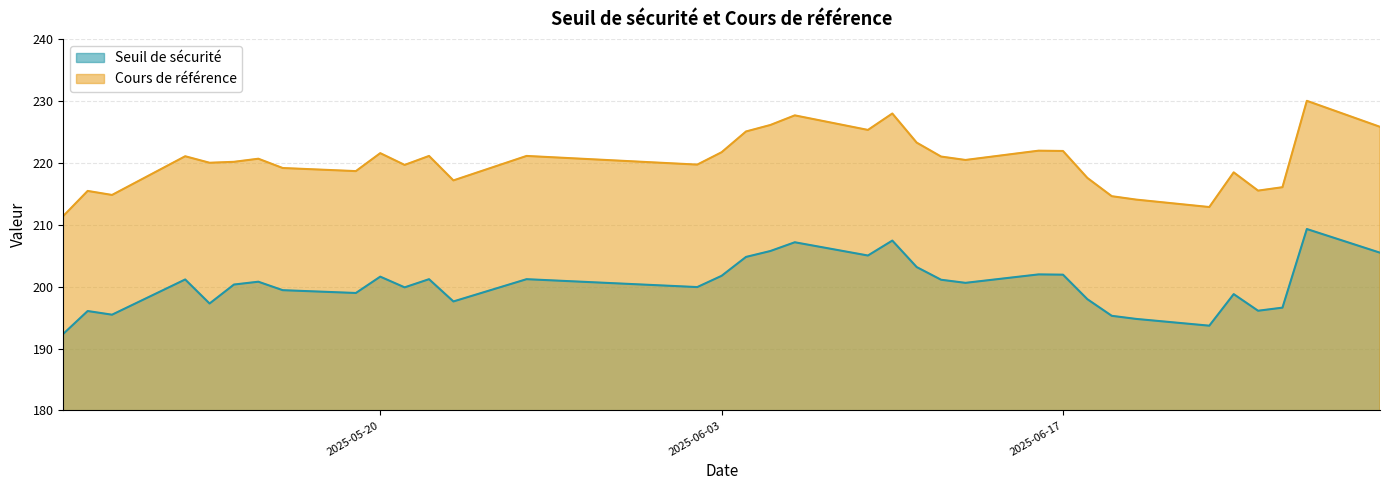

What are all the series names shown in the legend?

Seuil de sécurité, Cours de référence